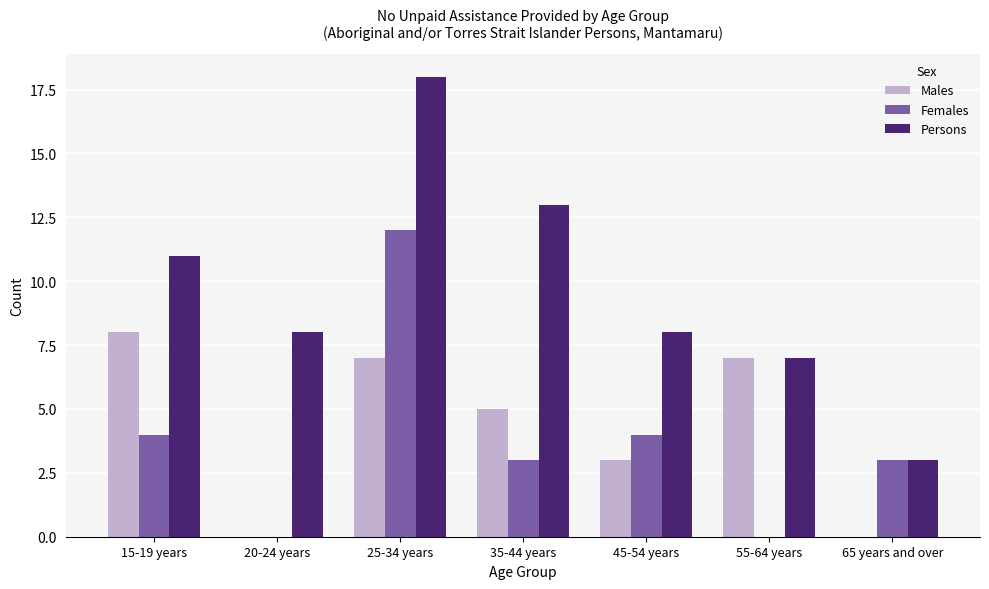

What is the sum of the Persons values at 25-34 years and 20-24 years?

26